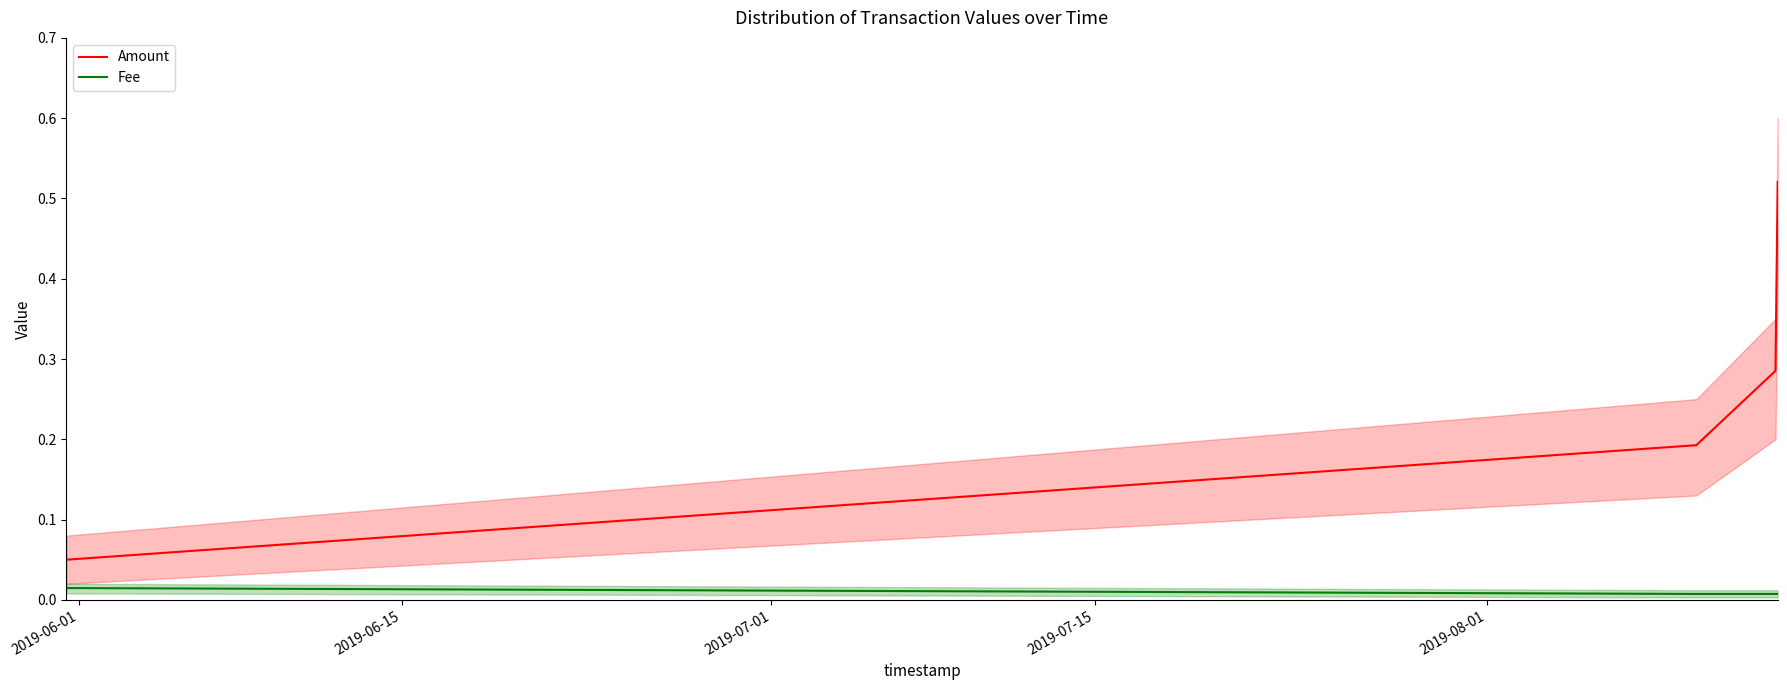

Is this an area chart (filled region under the line)?

No